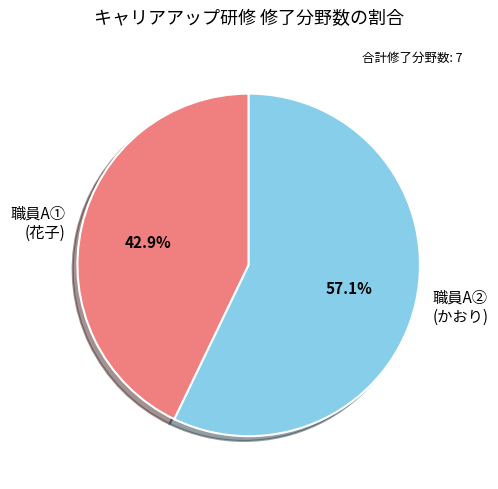

Which has a higher value, 職員A① (花子) or 職員A② (かおり)?

職員A② (かおり)